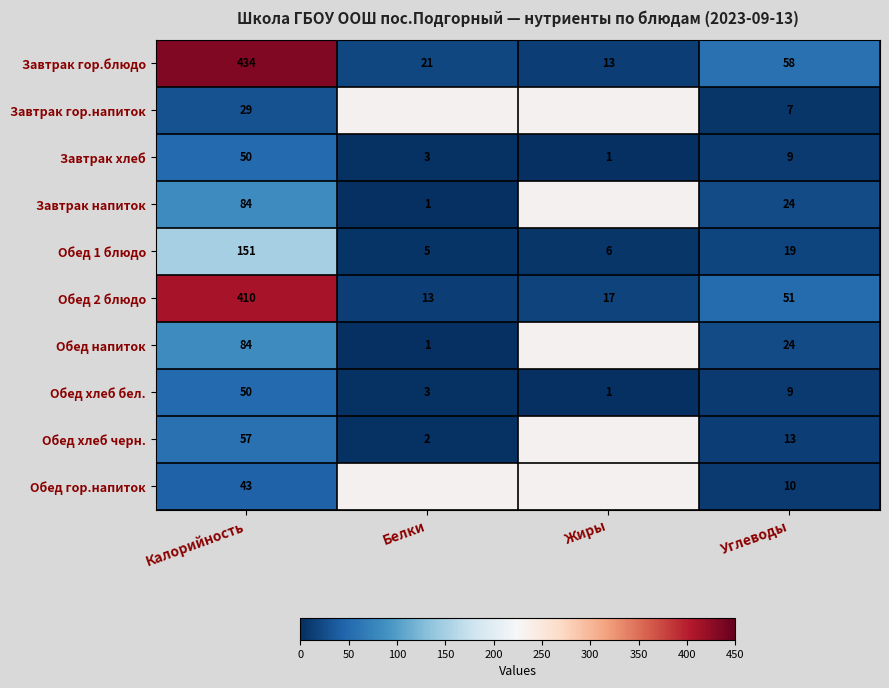

Is it true that Завтрак гор.блюдо equals 8 at Жиры?

False